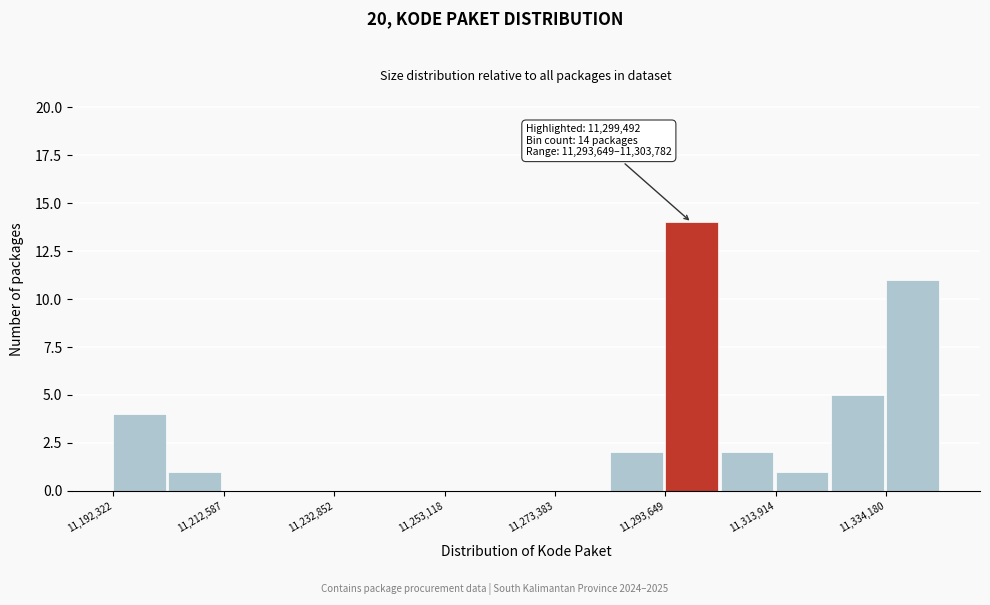

Read against the x-axis, roughly where is the centre of the tallest bar?

11300000